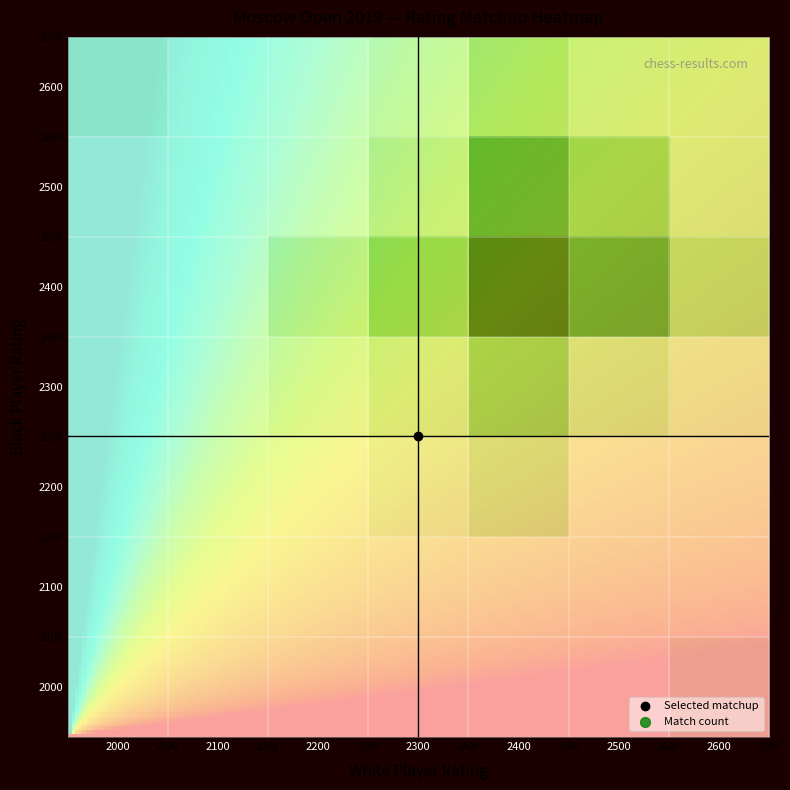

At how many categories does at least one series exceed 0?

6